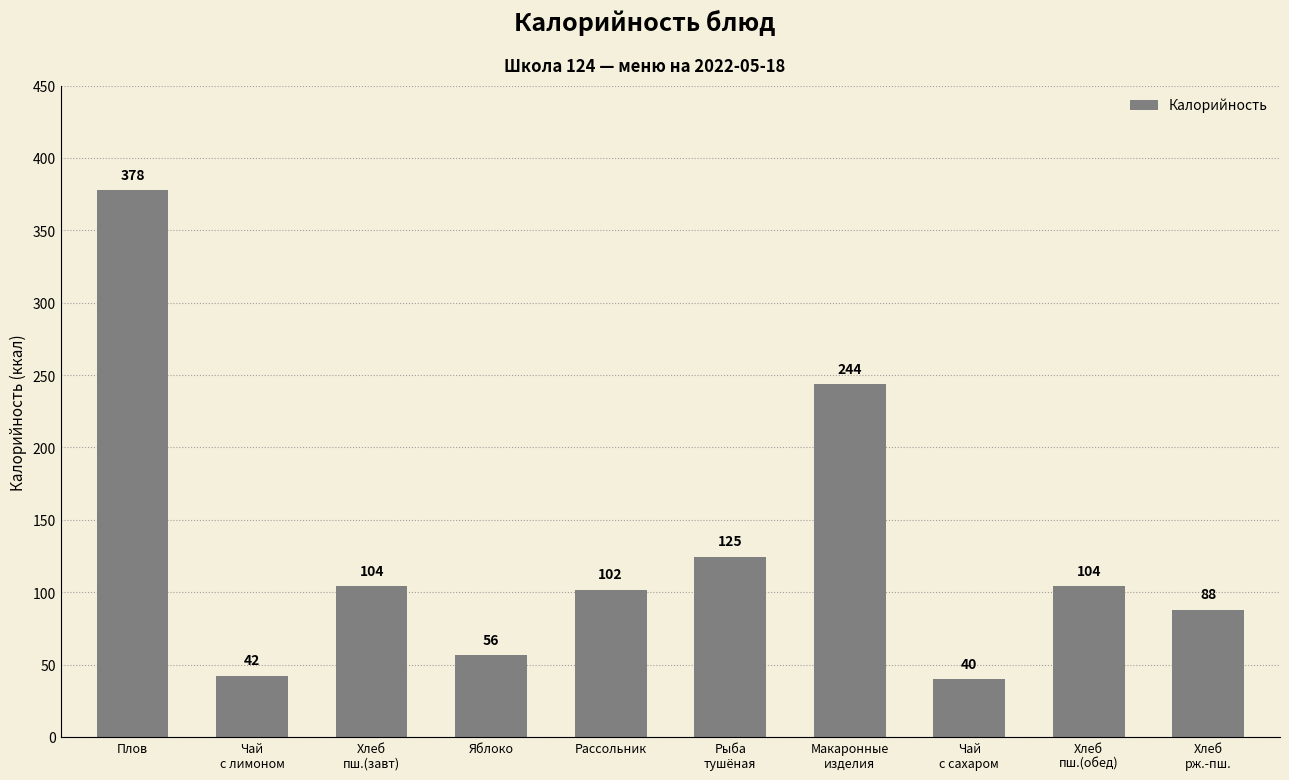

At which label is the value closest to 208?

Макаронные
изделия